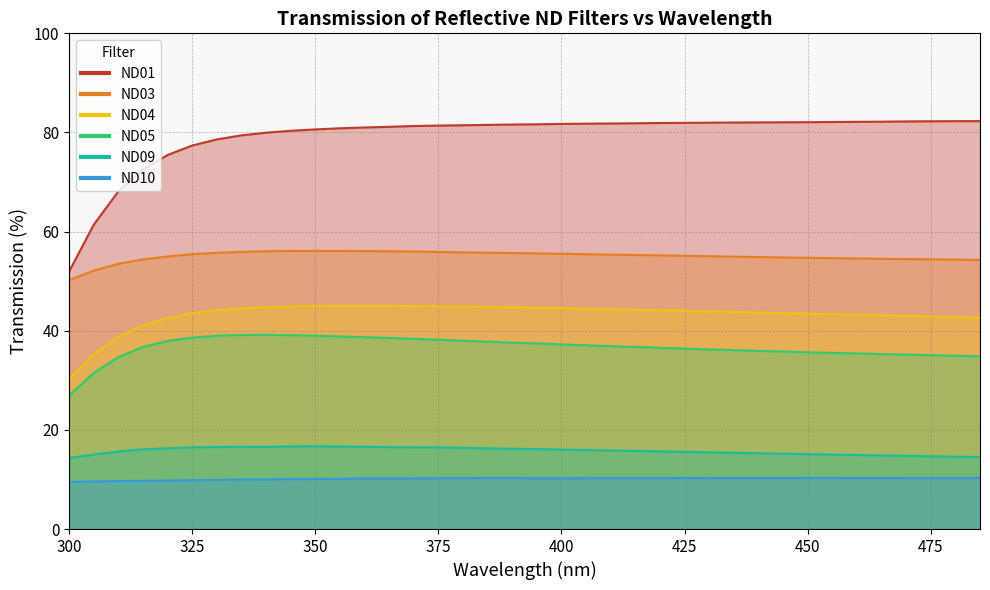

True or false: ND03 and ND09 cross at least once.

False